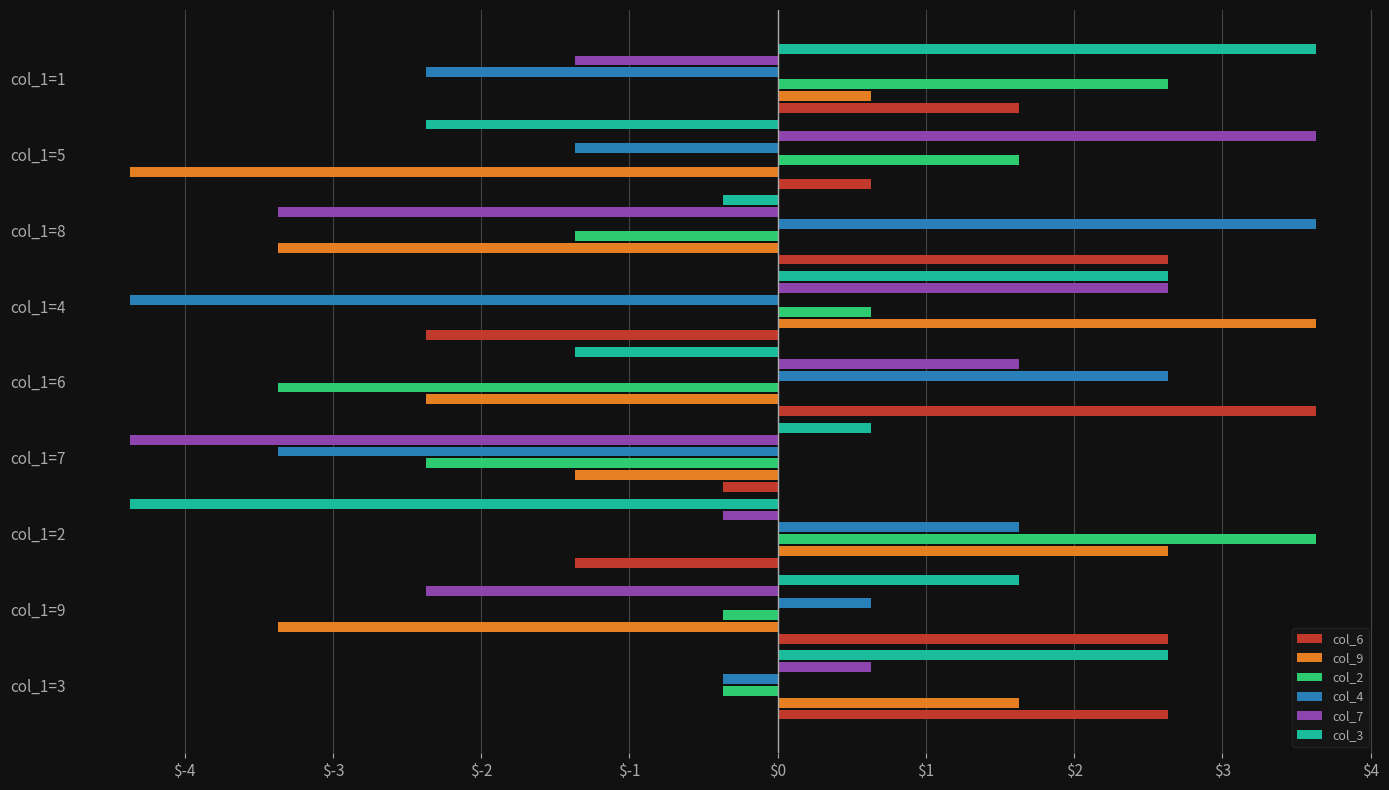

How many data points does each series have?

9